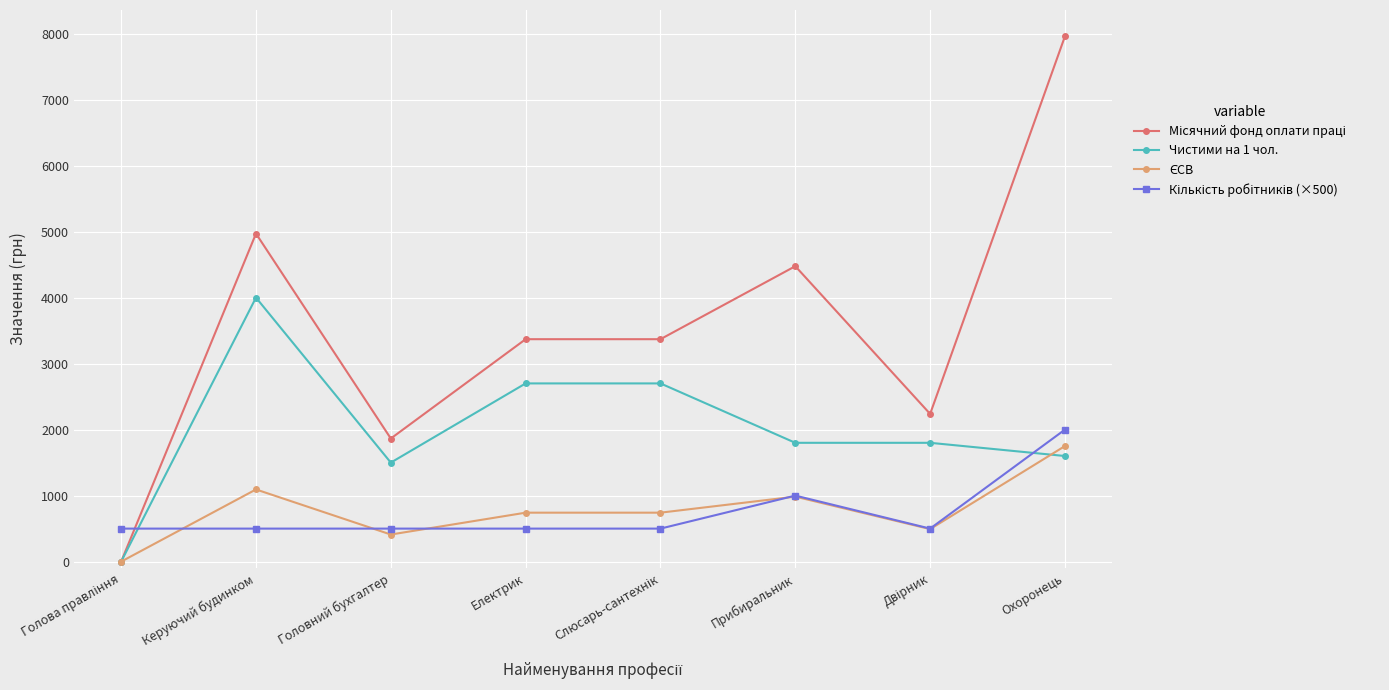

How many categories are shown in the chart?

8